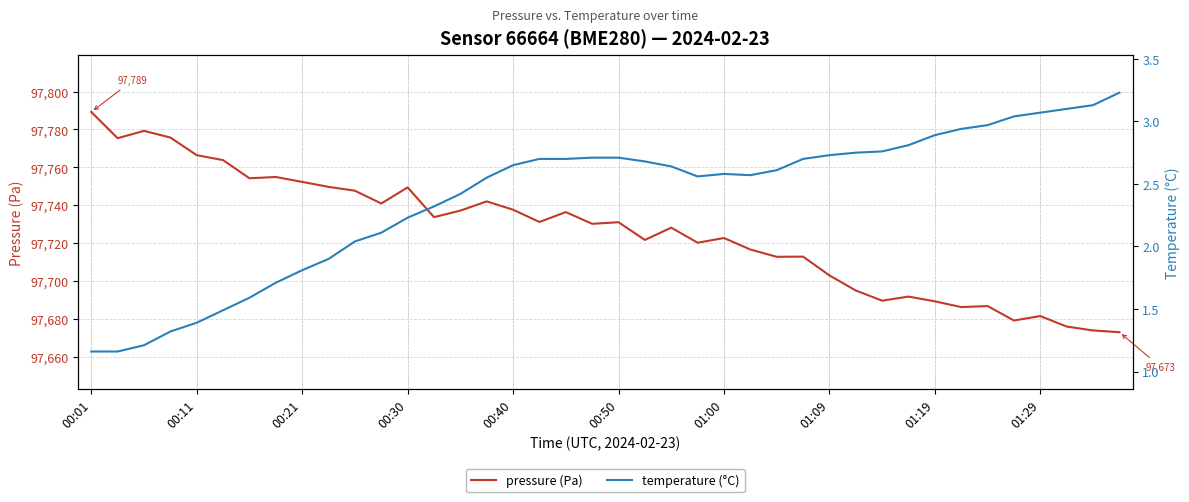

What are all the series names shown in the legend?

pressure (Pa), temperature (°C)